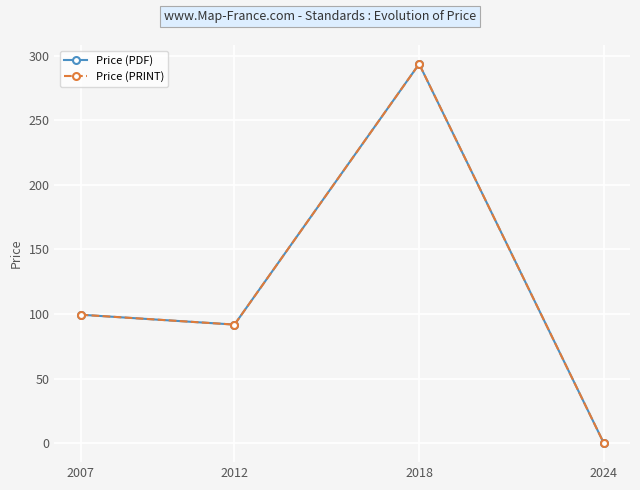

Is this an area chart (filled region under the line)?

No